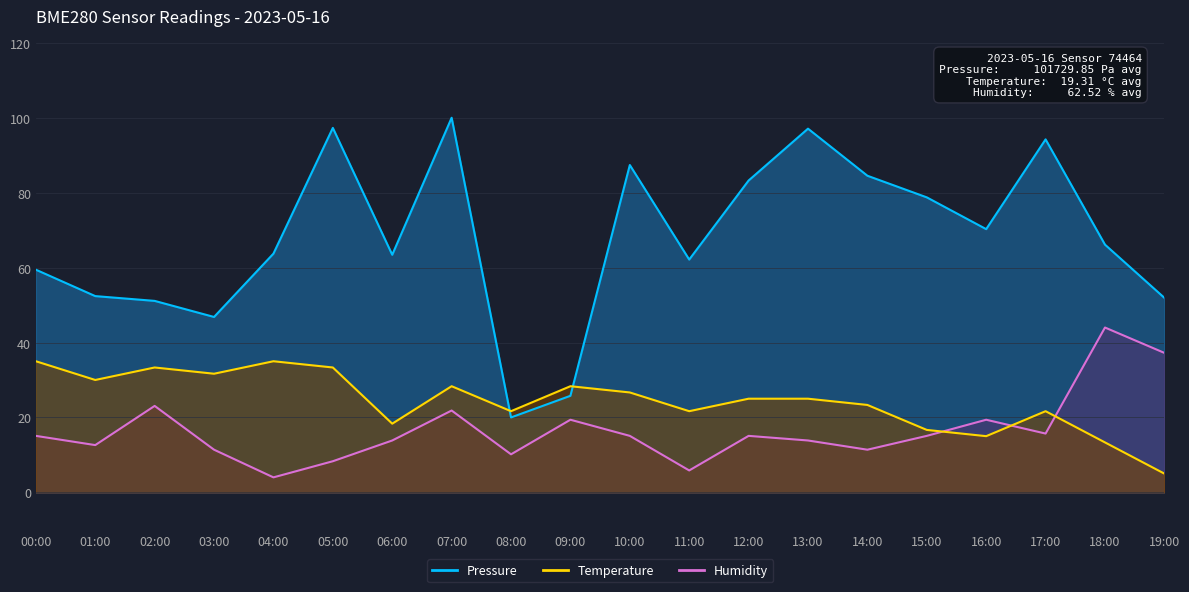

What is the sum of all Temperature values?

488.3